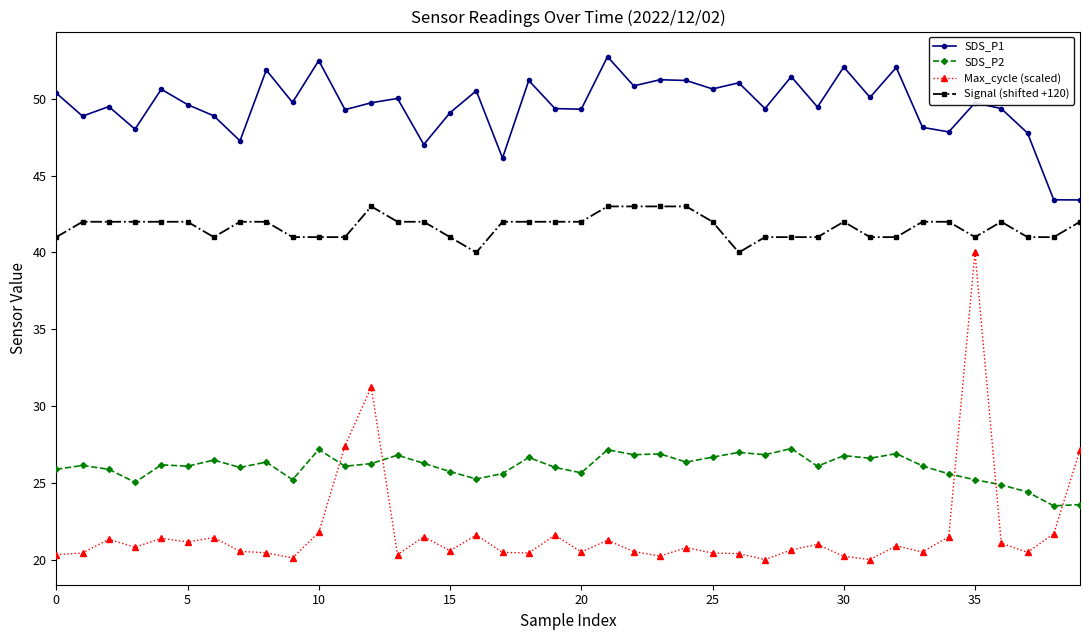

Which series has the largest total across all categories?

SDS_P1